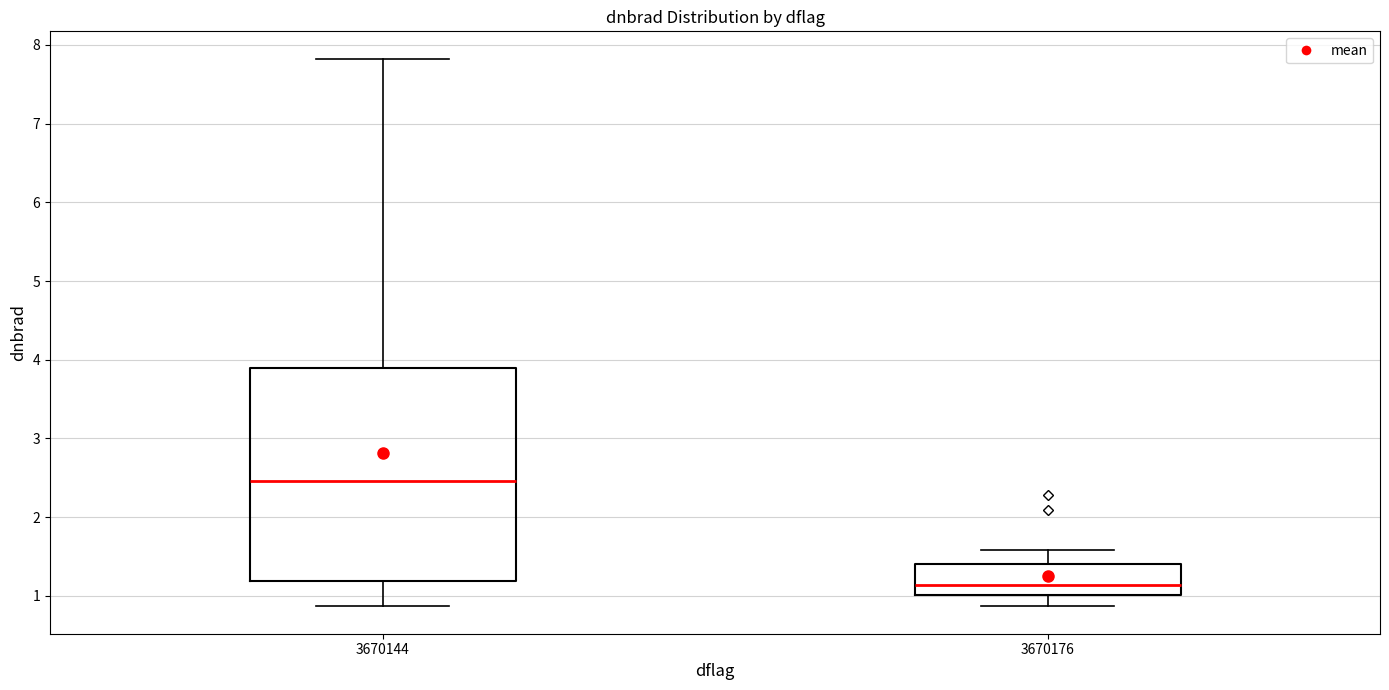

Where is the upper edge of the box at x = 3670176 on the y-axis? The values are not printed on the chart, so give them approximately, as read against the axis.

1.4